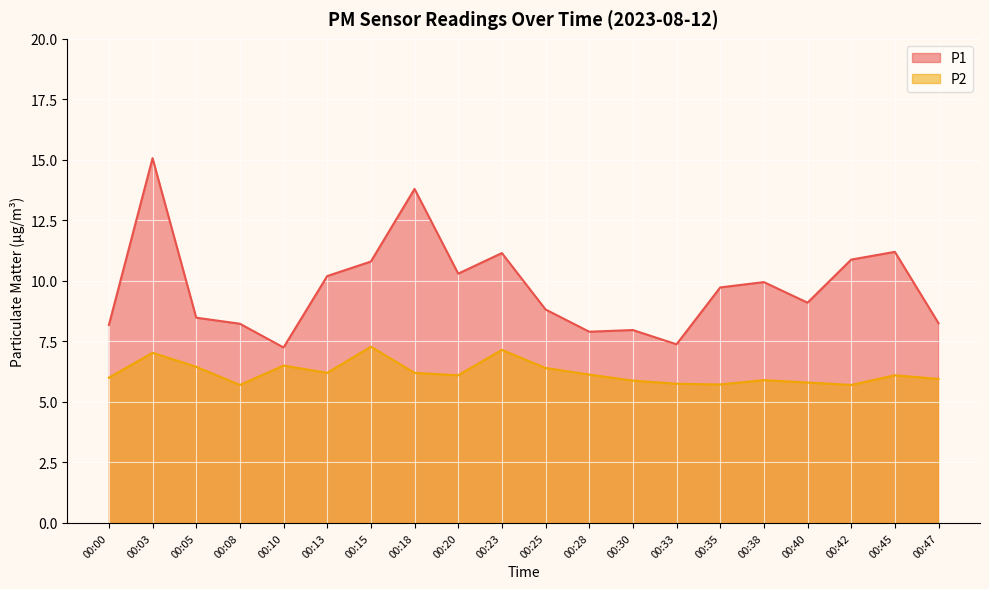

The P1 series shows 9.9 at 00:38. True or false?

True